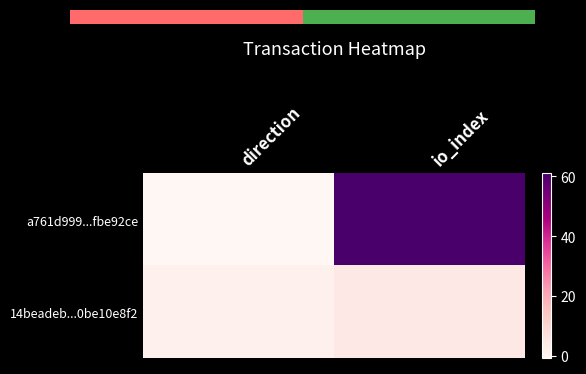

Where is a761d999...fbe92ce nearest to the value 30?

direction